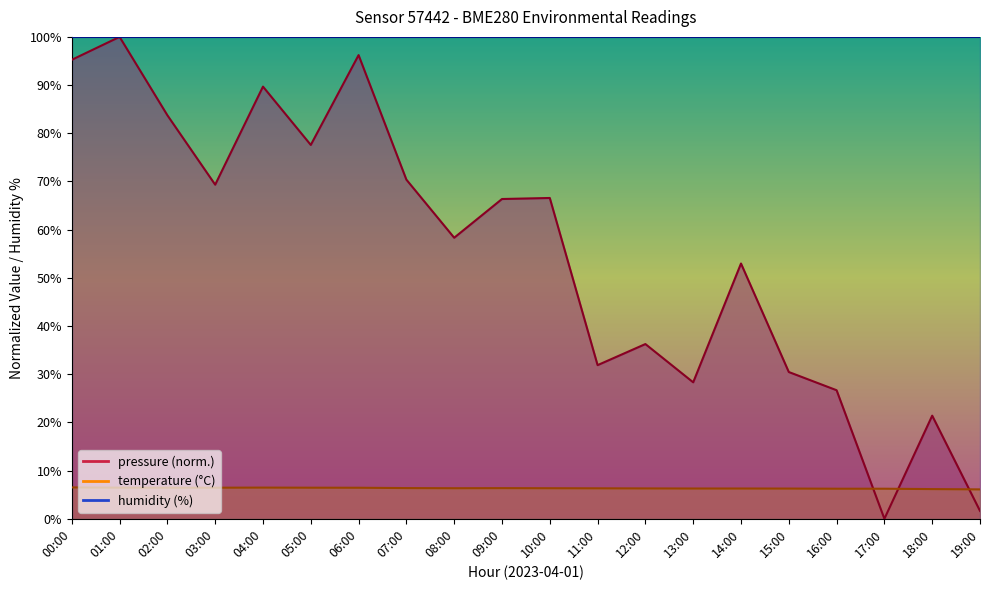

Reading left to right, what are all the values shown in this chart?

pressure: 00:00=95.2	01:00=100.0	02:00=83.7	03:00=69.3	04:00=89.7	05:00=77.6	06:00=96.2	07:00=70.4	08:00=58.3	09:00=66.4	10:00=66.6	11:00=31.9	12:00=36.3	13:00=28.3	14:00=53.0	15:00=30.5	16:00=26.7	17:00=0.0	18:00=21.4	19:00=1.6
temperature: 00:00=6.5	01:00=6.5	02:00=6.5	03:00=6.5	04:00=6.5	05:00=6.5	06:00=6.4	07:00=6.4	08:00=6.3	09:00=6.4	10:00=6.3	11:00=6.3	12:00=6.3	13:00=6.3	14:00=6.3	15:00=6.3	16:00=6.2	17:00=6.2	18:00=6.2	19:00=6.1